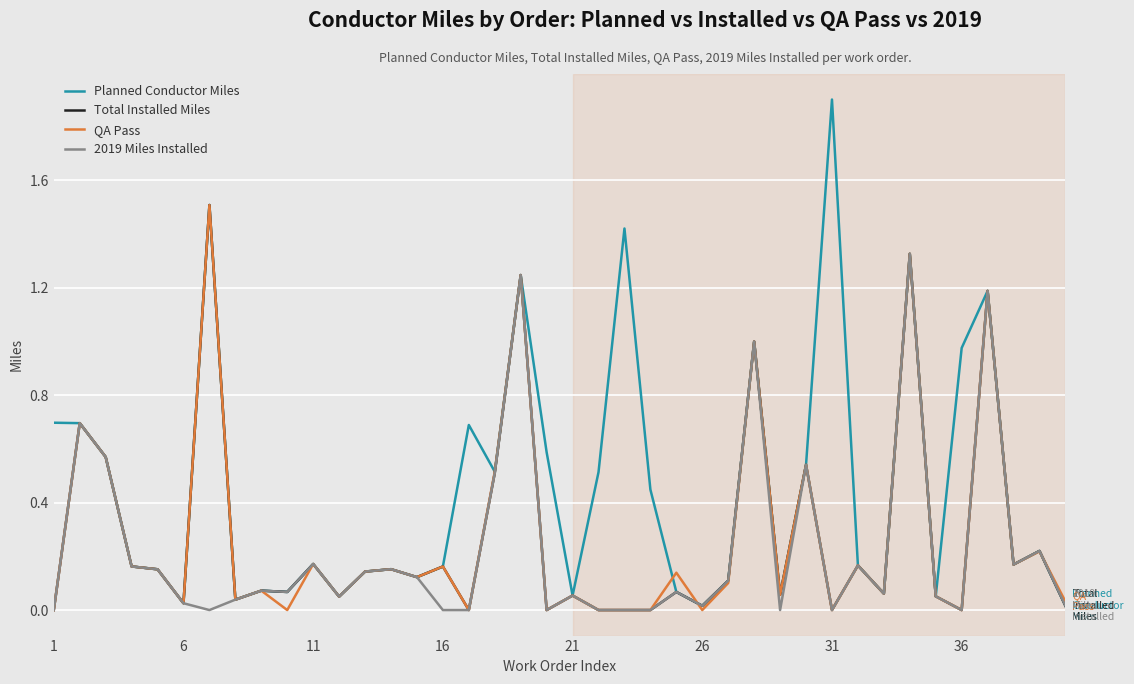

Which series has the largest range (max minus min)?

Planned Conductor Miles